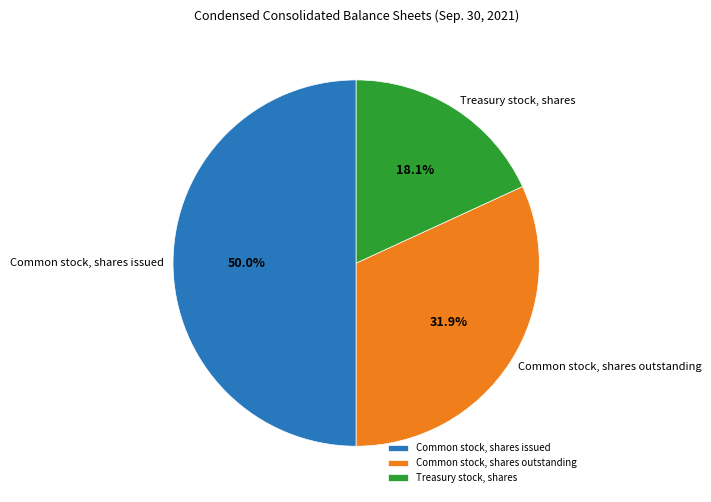

Which has a higher value, Common stock, shares issued or Treasury stock, shares?

Common stock, shares issued